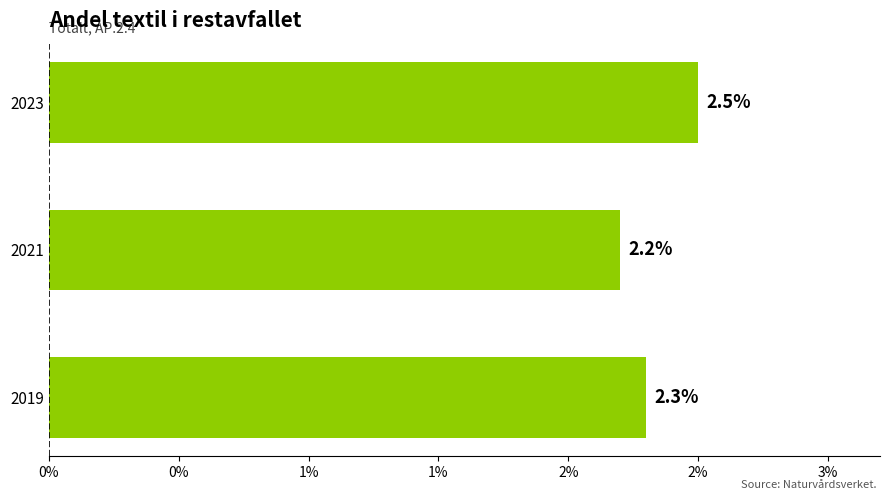

What is the maximum value shown in the chart?

2.5